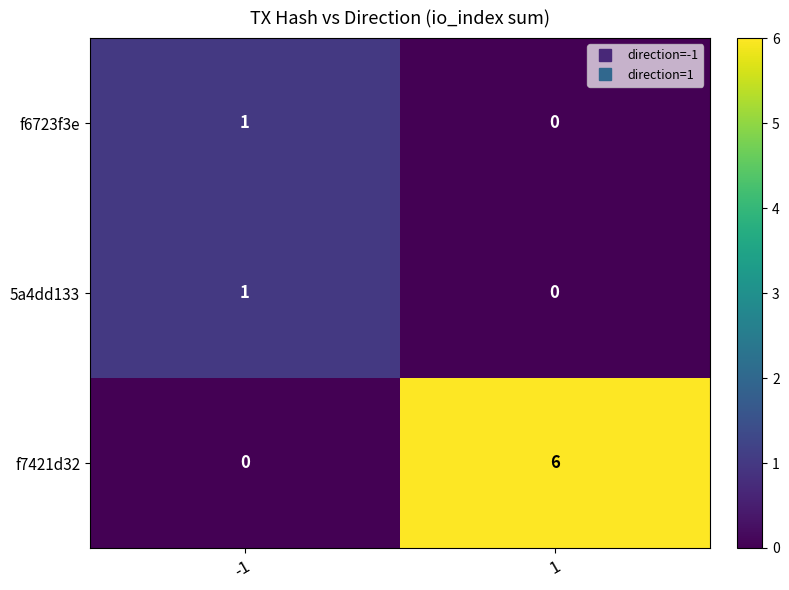

What is the greatest value displayed?

6